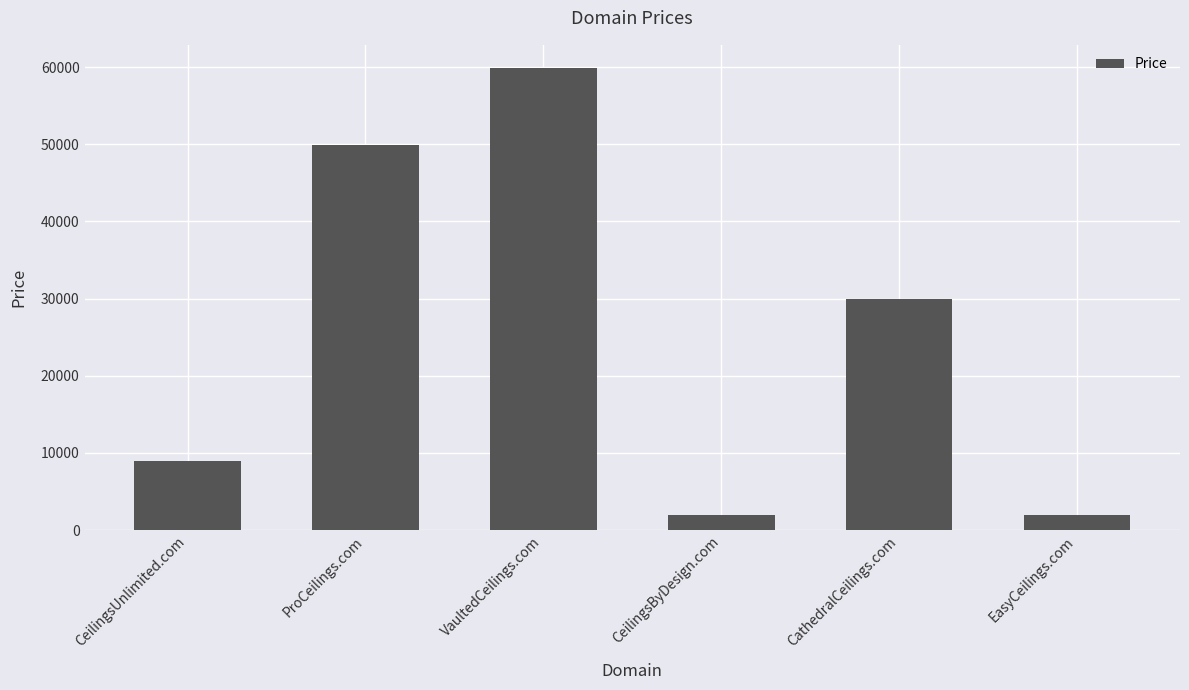

What is the smallest value displayed?

1888